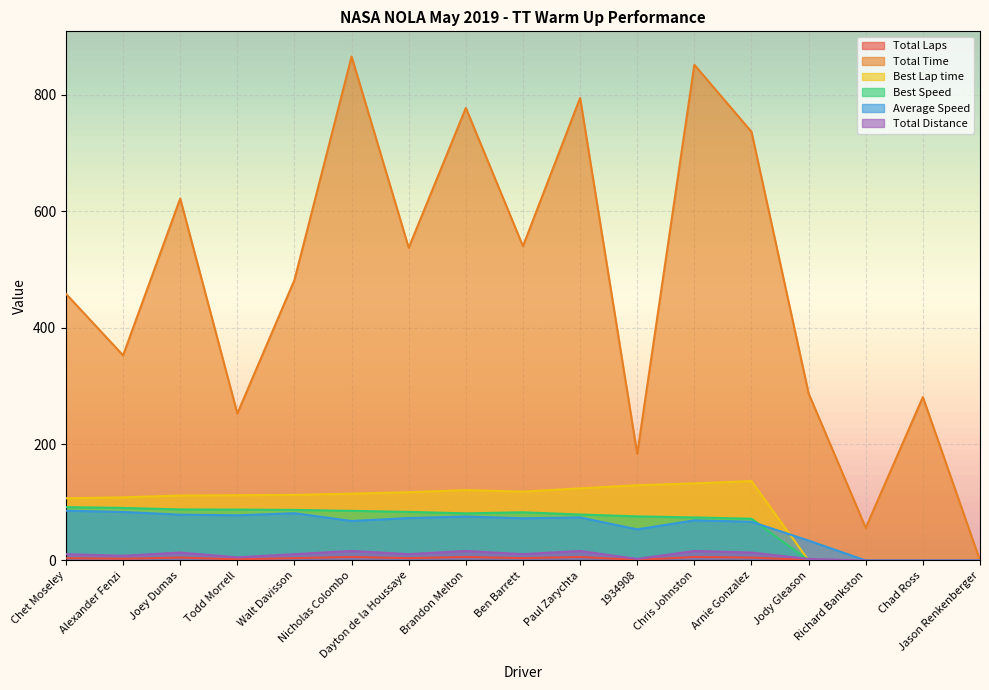

How many positive values does the Average Speed series have?

14